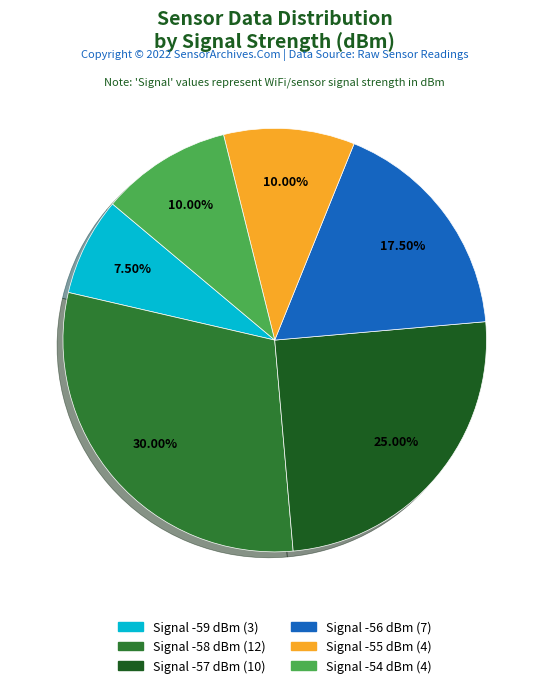

Count the number of slices in the pie.

6